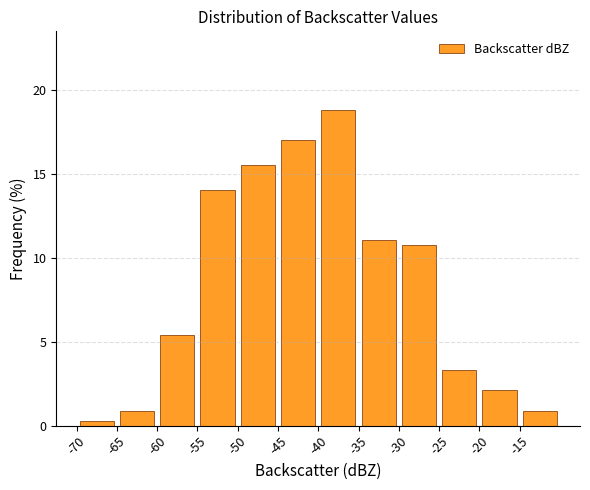

How tall is the bar that spans -45 to -40 on the x-axis? The values are not printed on the chart, so give them approximately, as read against the axis.

17.0